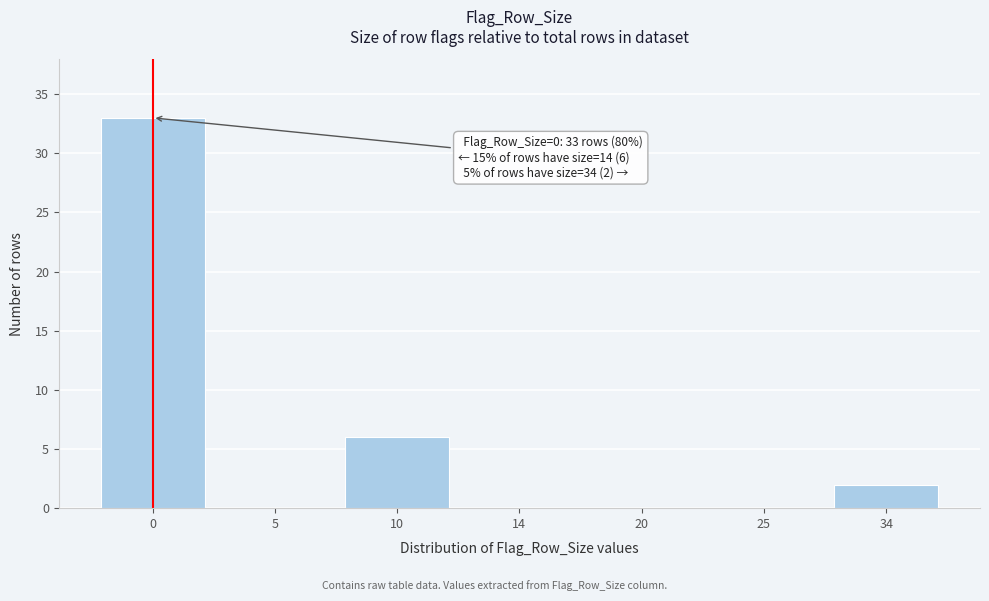

Reading left to right, what are all the values shown in this chart?

0=33	5=0	10=6	14=0	20=0	25=0	34=2